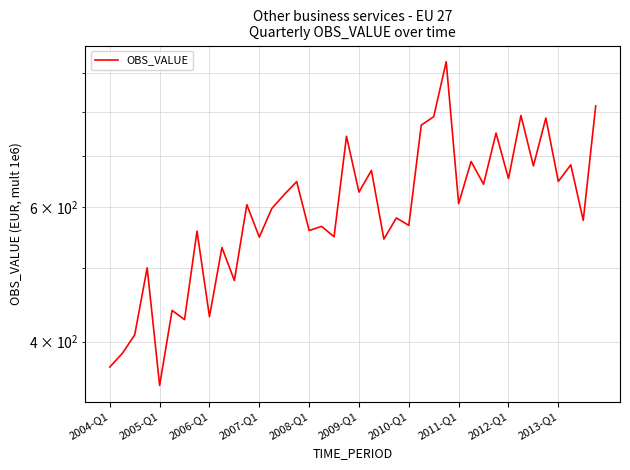

True or false: the data shows 548.0 at 2007-Q1.

True